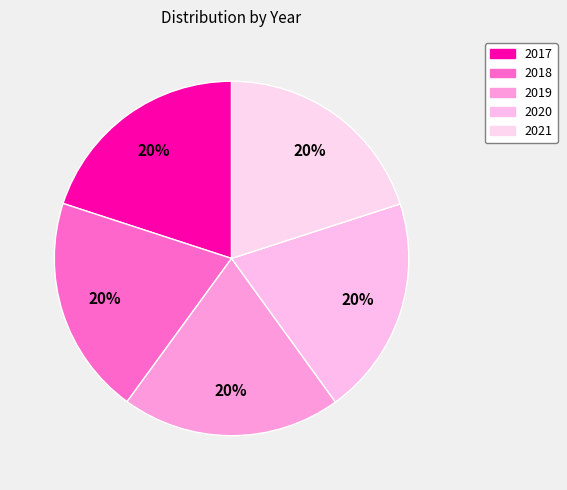

To the nearest percent, what percentage of the pie is 2020?

20%